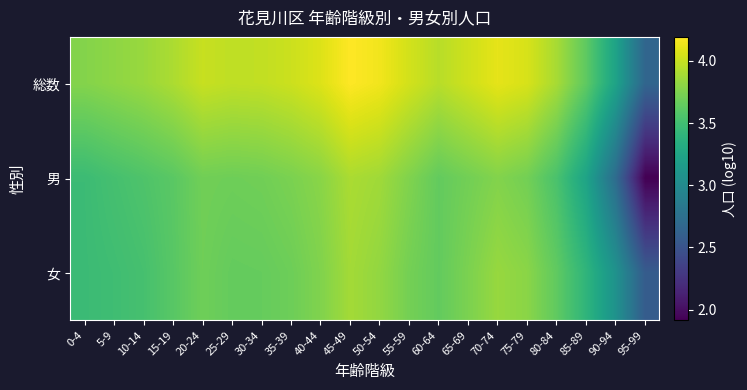

List the series in order of their overall mean, lowest first.

男, 女, 総数